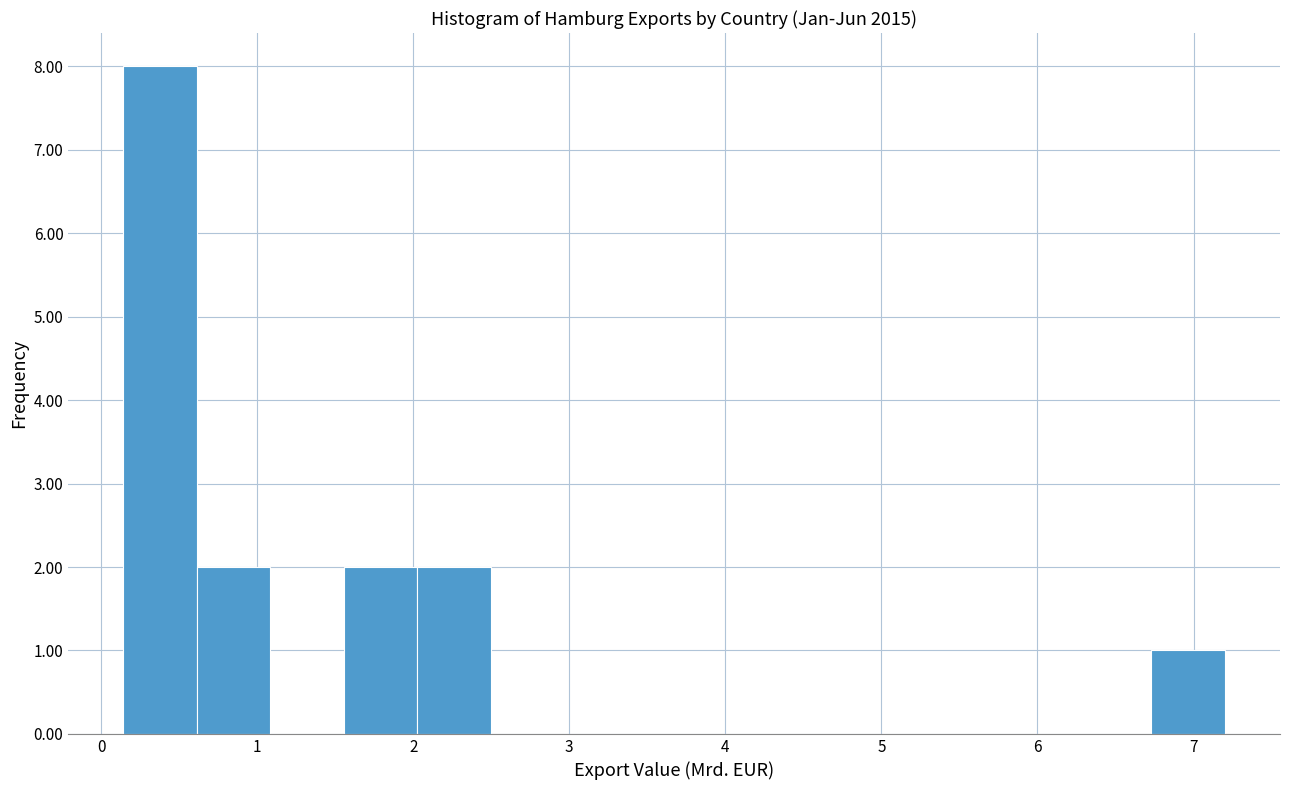

Reading left to right, list every bar in this chart as the range it spans on the x-axis followed by its height. Neither the bar edges nor the heights are printed on the chart, so give them approximately, as read against the axes.

0.1 to 0.6: 8
0.6 to 1.1: 2
1.1 to 1.6: 0
1.6 to 2.0: 2
2.0 to 2.5: 2
2.5 to 3.0: 0
3.0 to 3.4: 0
3.4 to 3.9: 0
3.9 to 4.4: 0
4.4 to 4.8: 0
4.8 to 5.3: 0
5.3 to 5.8: 0
5.8 to 6.3: 0
6.3 to 6.7: 0
6.7 to 7.2: 1